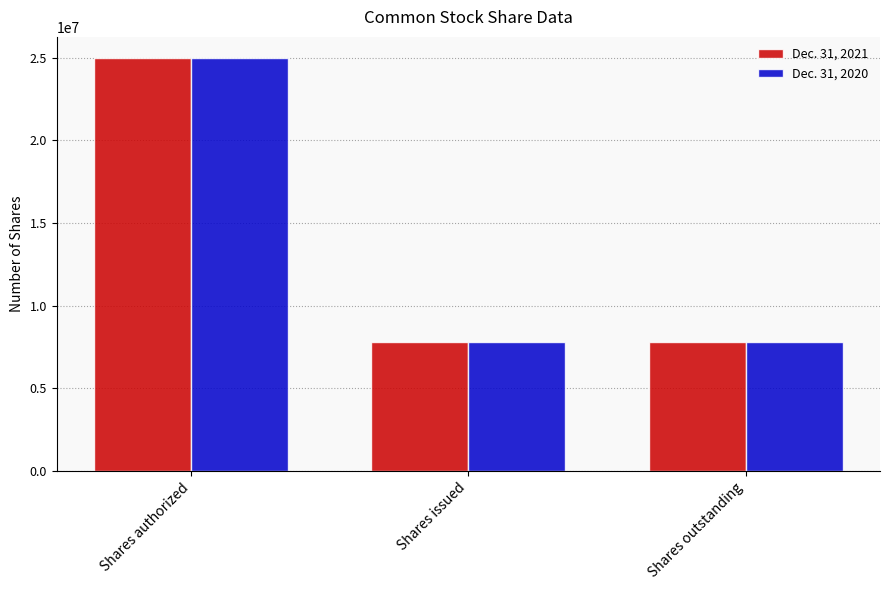

What is the value of the Dec. 31, 2020 bar at the 2nd from the left?

7792185